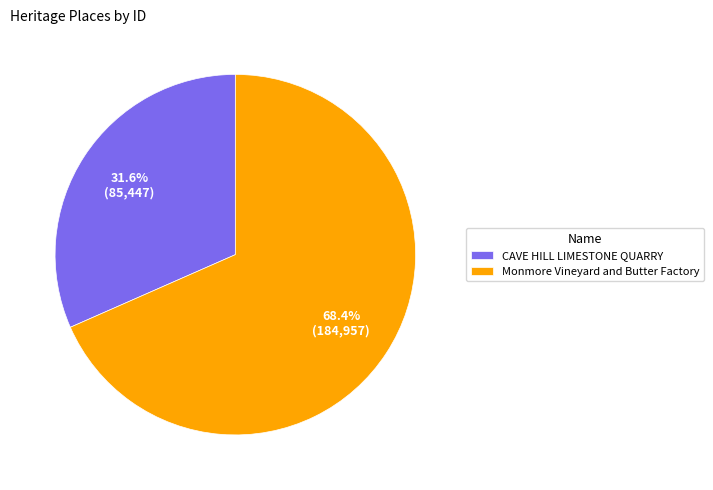

How many segments does this pie chart have?

2